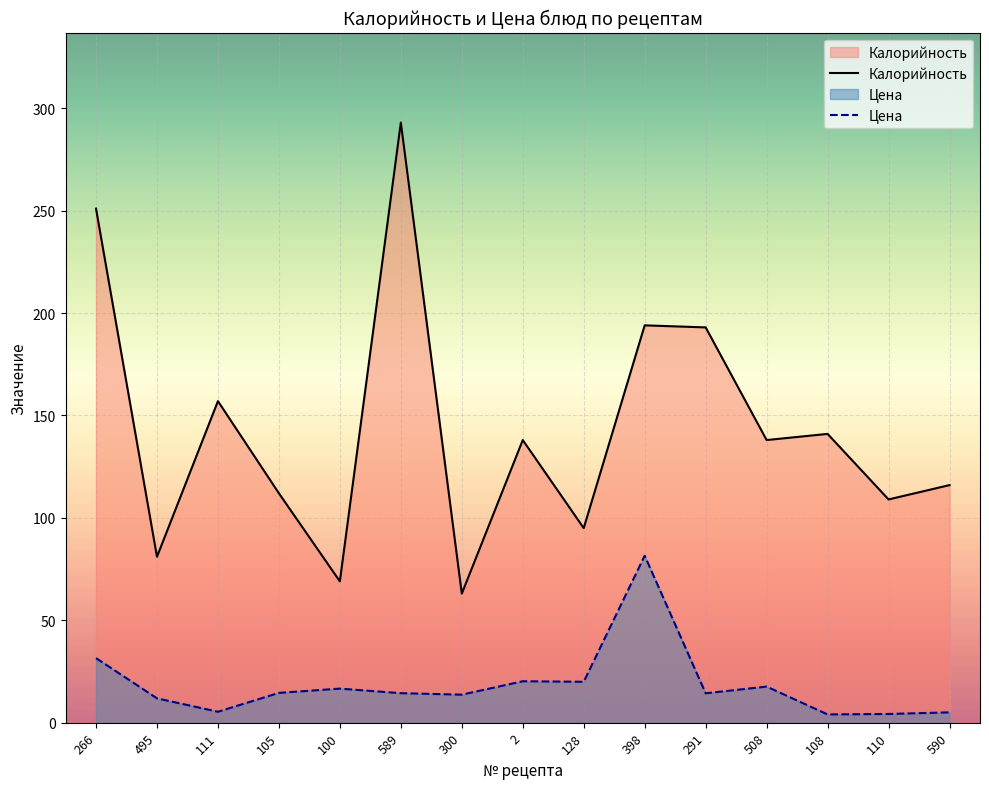

The value of Цена at 398 is 81.5. True or false?

True